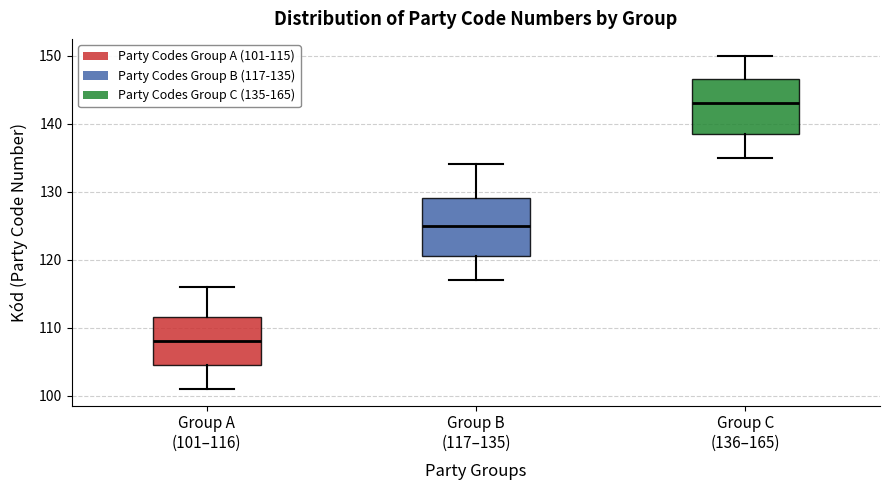

Reading left to right, transcribe this box plot: for each box, give where its median line is, the range the box spans, and where its two whiskers end, as read against the y-axis. The values are not printed on the chart, so give them approximately, as read against the axis.

Group A (101–116): median 108, box 105 to 112, whiskers 101 to 116
Group B (117–135): median 125, box 121 to 129, whiskers 117 to 134
Group C (136–165): median 143, box 139 to 147, whiskers 135 to 150